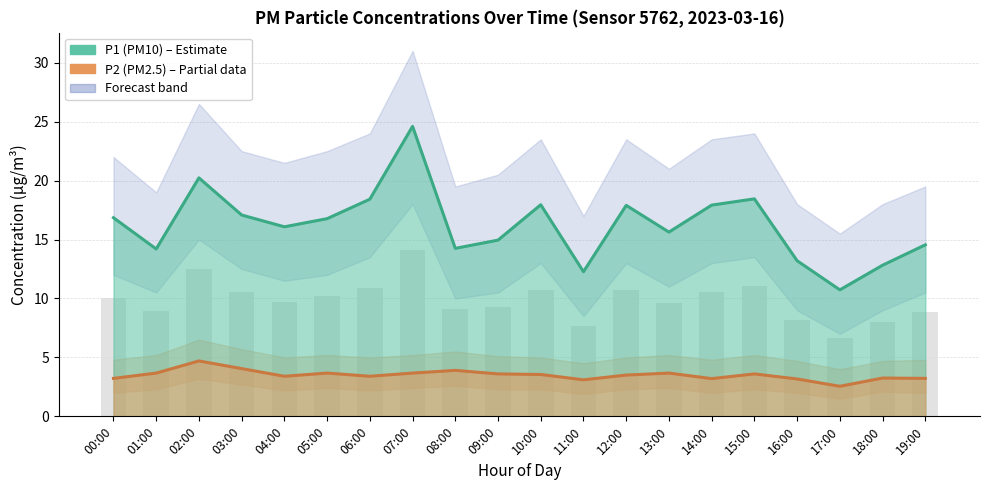

Where is P1 line nearest to the value 17?

03:00